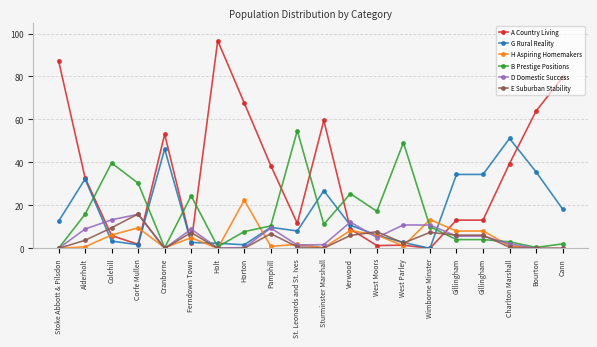

The value of D Domestic Success at St. Leonards and St. Ives is 2.6. True or false?

False